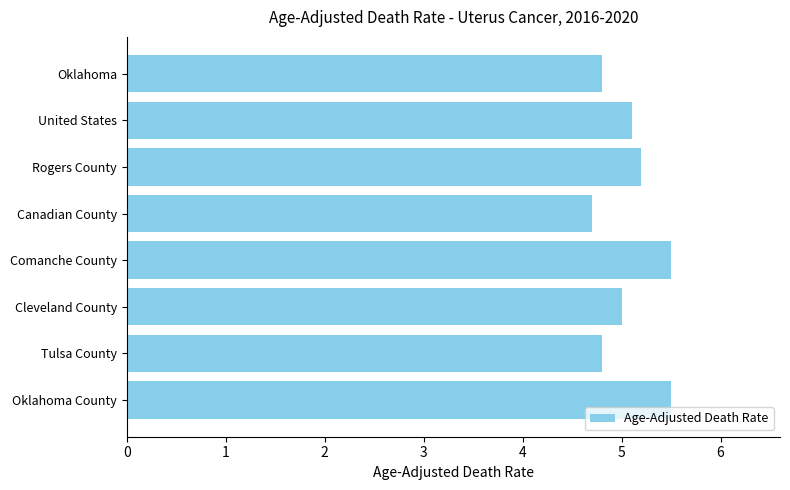

True or false: the data shows 7.9 at Rogers County.

False